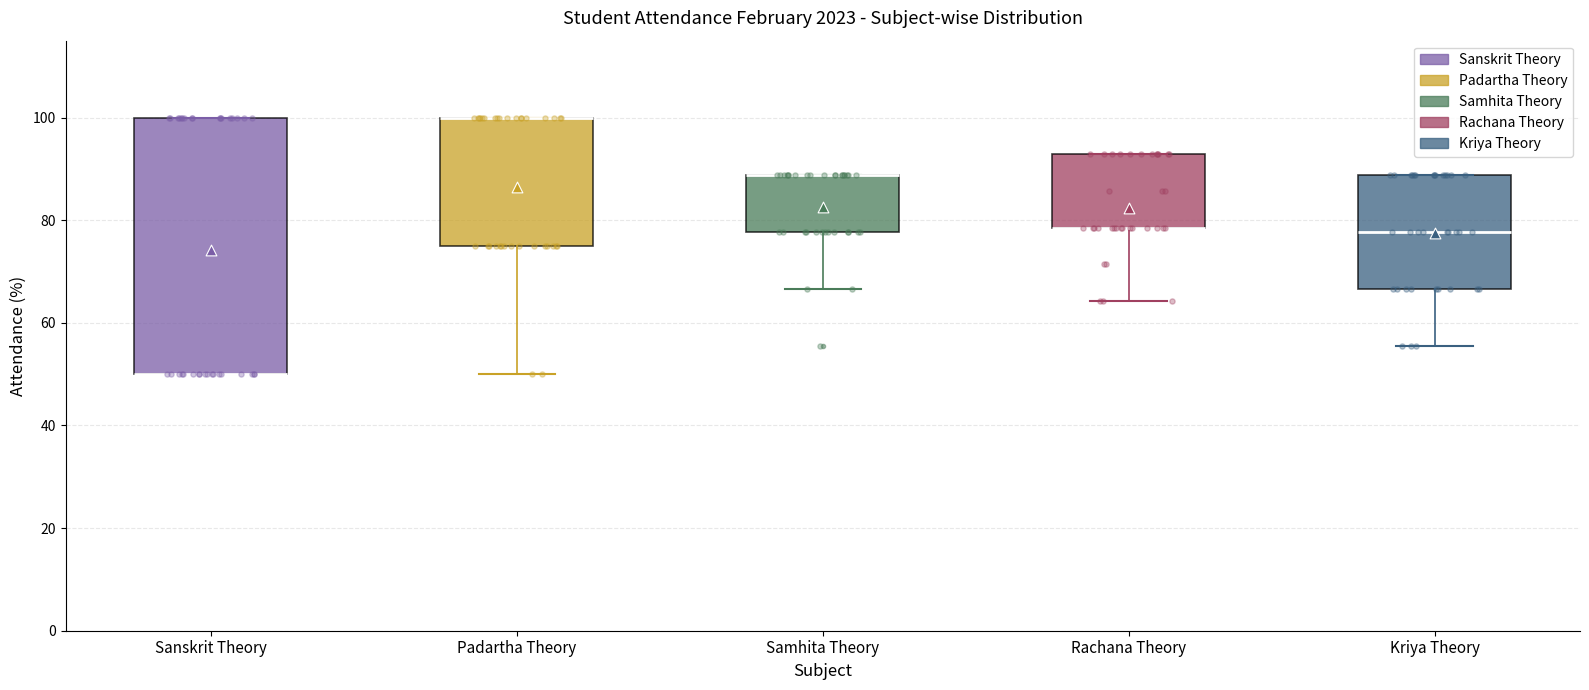

Reading left to right, read every box against the y-axis: the position of its median line, the range the box covers, and the ends of its whiskers. The values are not printed on the chart, so give them approximately, as read against the axis.

Sanskrit Theory: median 50 (drawn on the box's lower edge), box 50 to 100, whiskers 50 to 100
Padartha Theory: median 100 (drawn on the box's upper edge), box 76 to 100, whiskers 50 to 100
Samhita Theory: median 88 (drawn on the box's upper edge), box 78 to 88, whiskers 66 to 88
Rachana Theory: median 78 (drawn on the box's lower edge), box 78 to 92, whiskers 64 to 92
Kriya Theory: median 78, box 66 to 88, whiskers 56 to 88